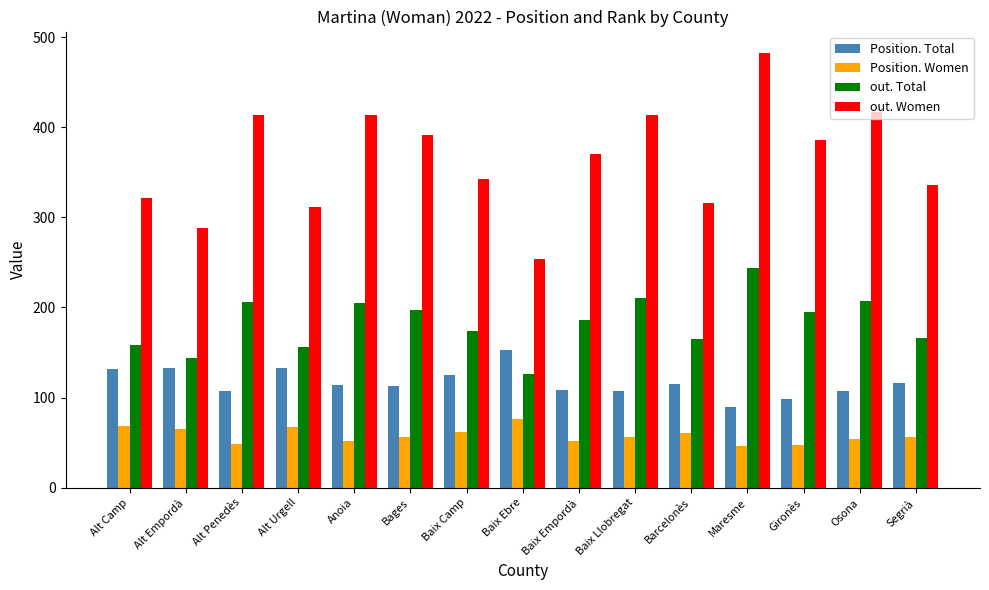

Which series has the largest total across all categories?

out. Women